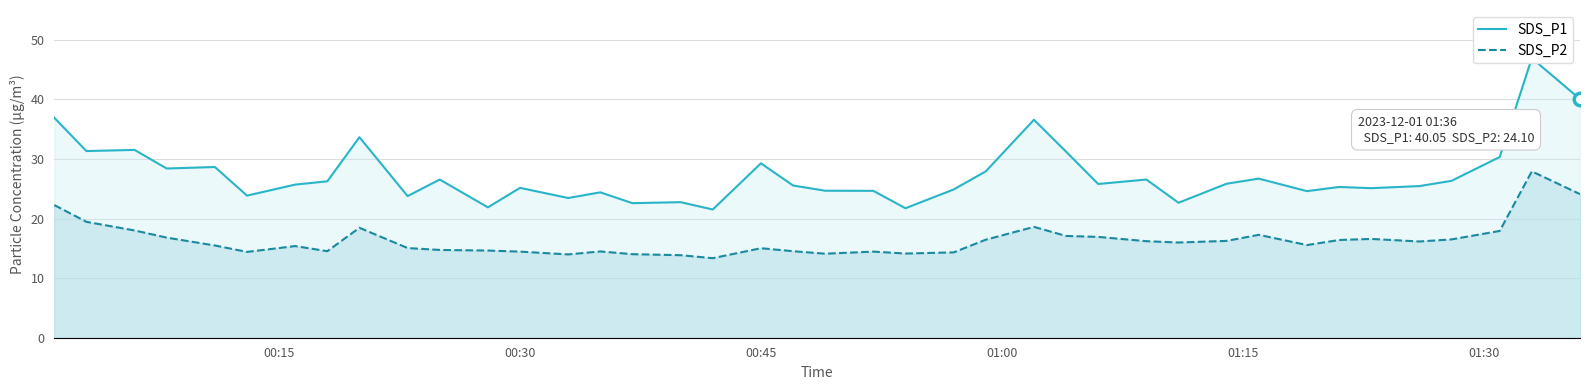

How many interior local peaks does the SDS_P2 series have?

9